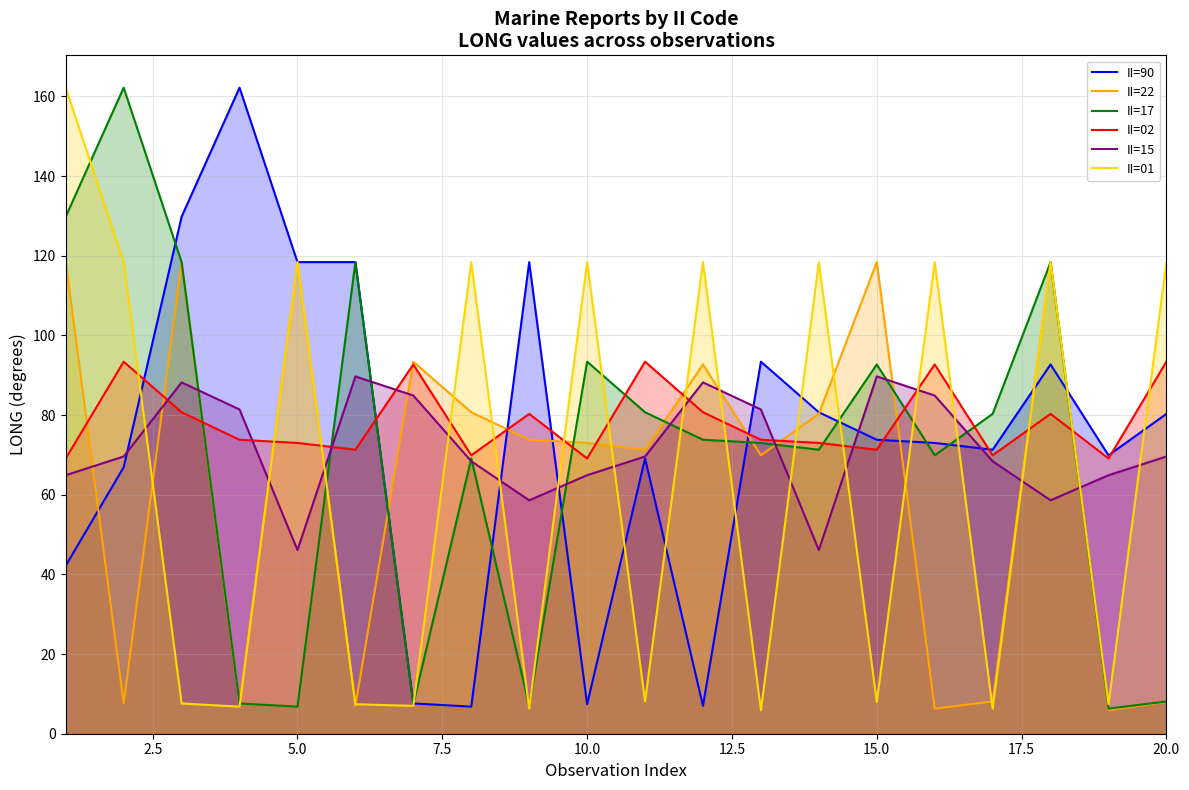

What is the smallest value displayed?

5.9